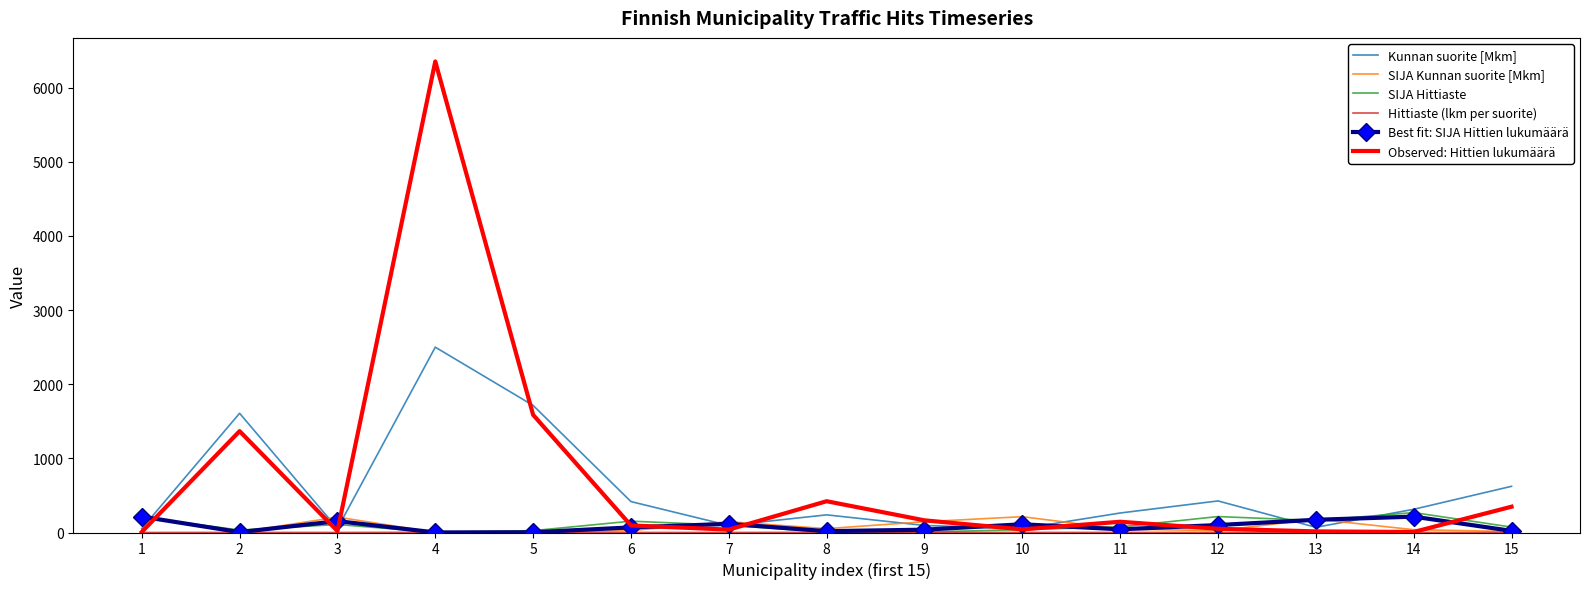

Which series has the widest spread of values?

Observed: Hittien lukumäärä